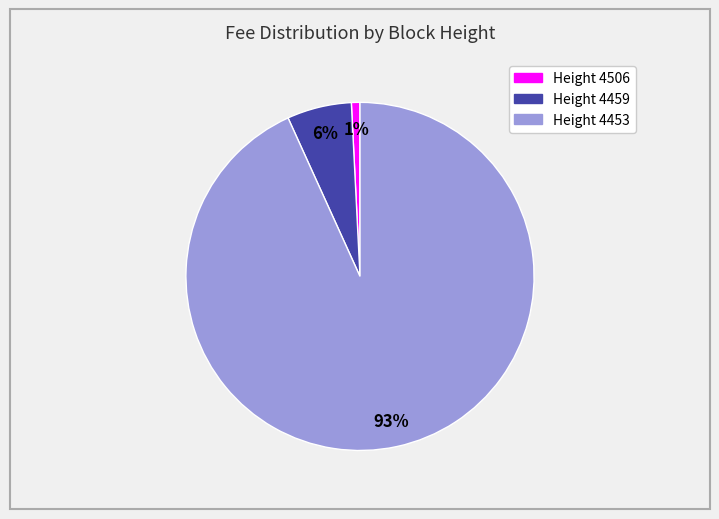

To the nearest percent, what is the difference between the largest and smallest slice percentages?

92%